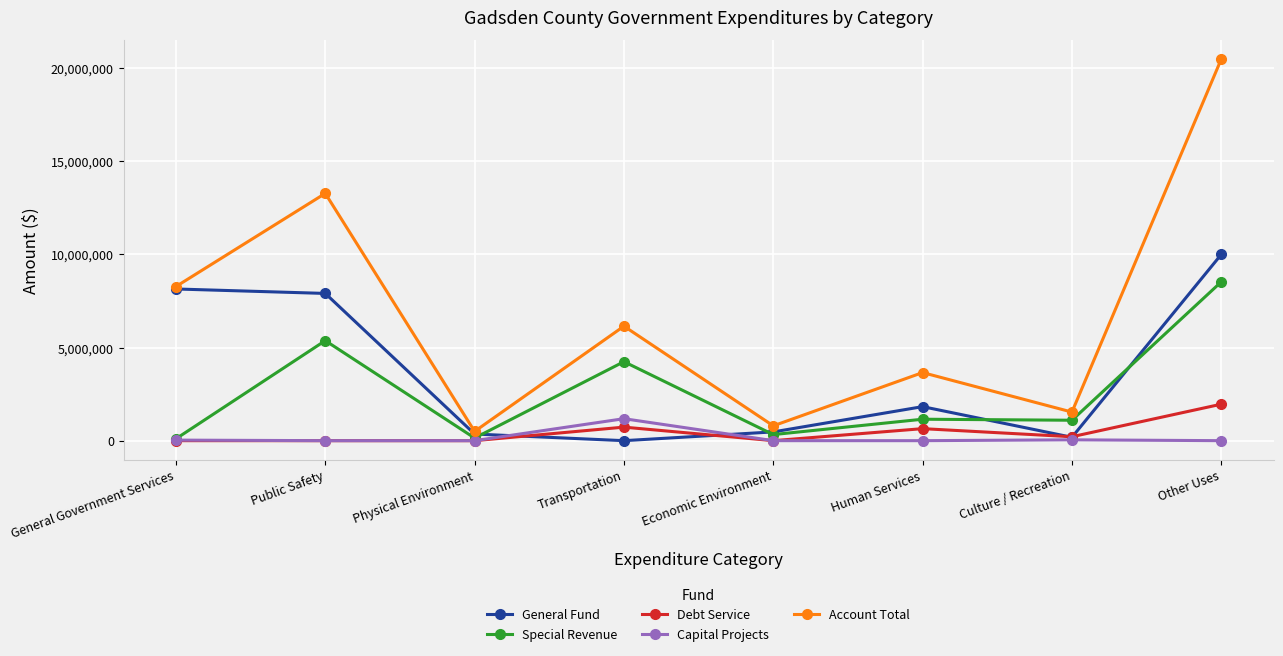

True or false: Capital Projects has a value of -796751 at Economic Environment.

False